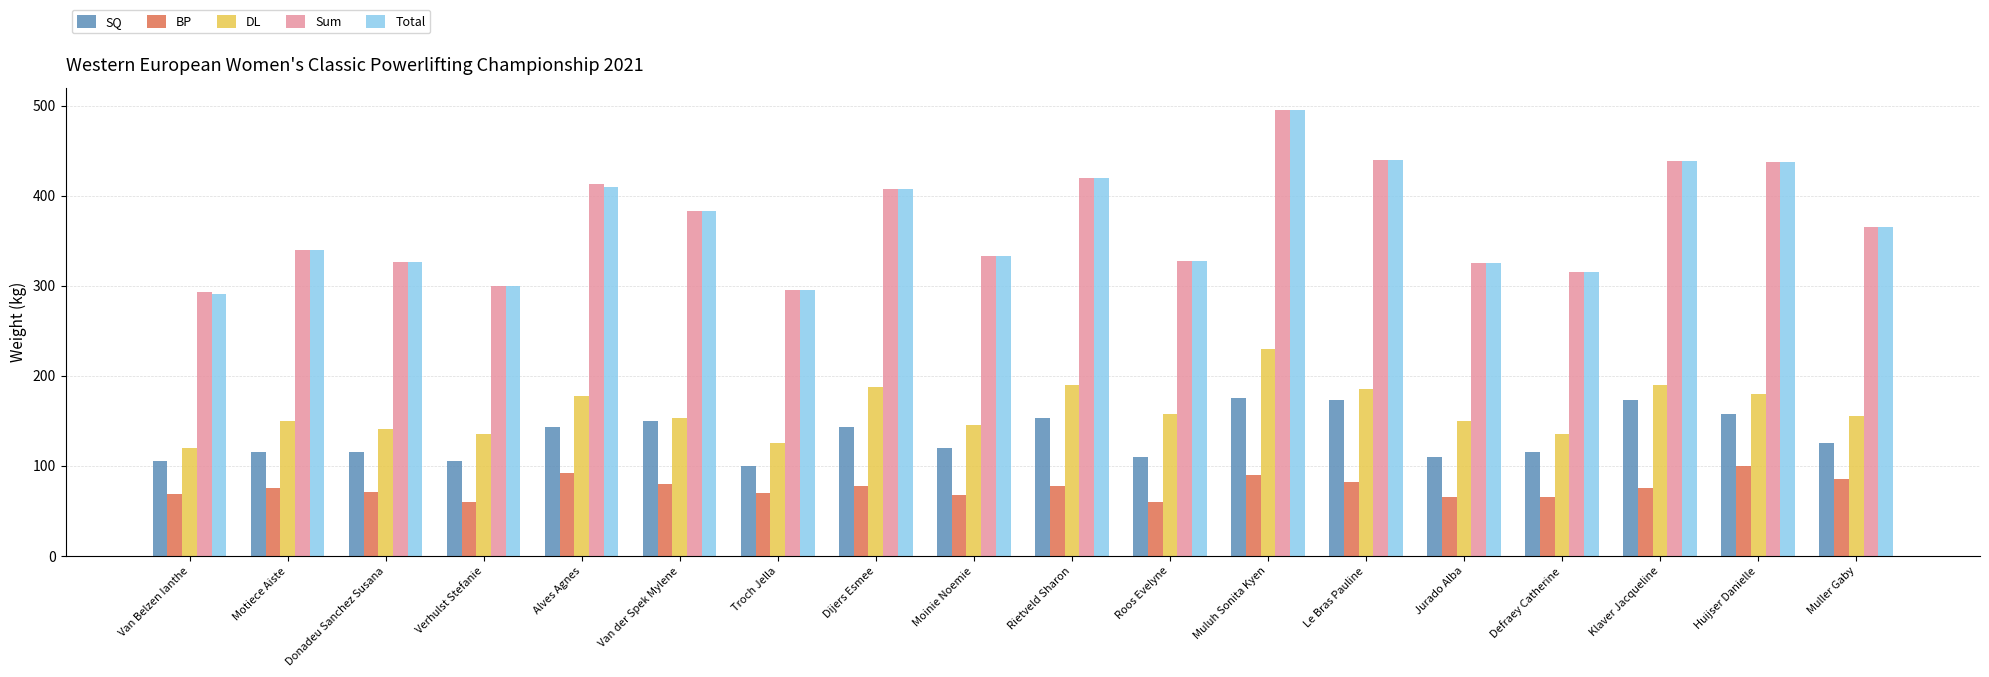

What is the total value across all series at Le Bras Pauline?

1320.0